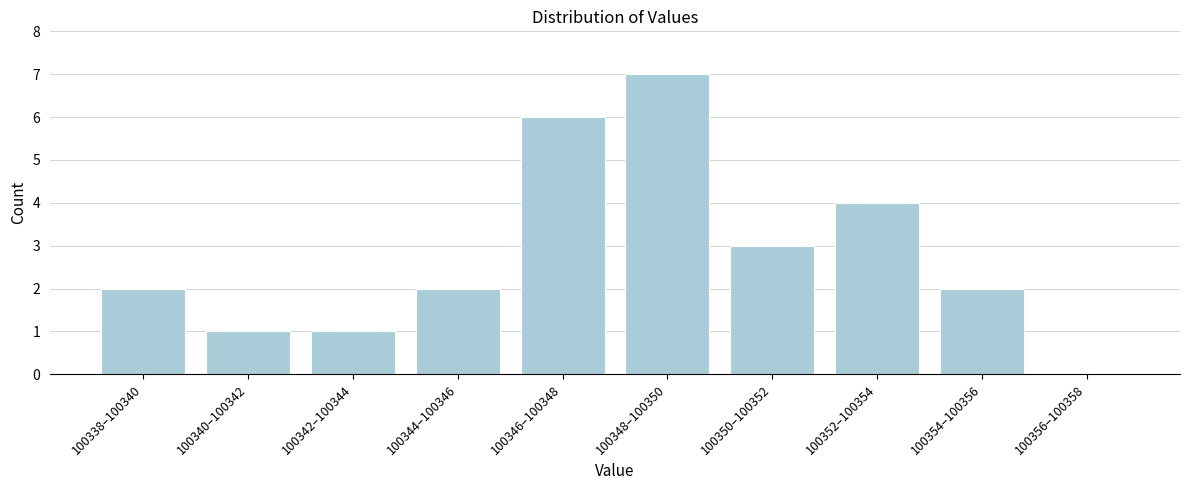

Reading left to right, transcribe all the data shown in this chart.

100338–100340=2	100340–100342=1	100342–100344=1	100344–100346=2	100346–100348=6	100348–100350=7	100350–100352=3	100352–100354=4	100354–100356=2	100356–100358=0